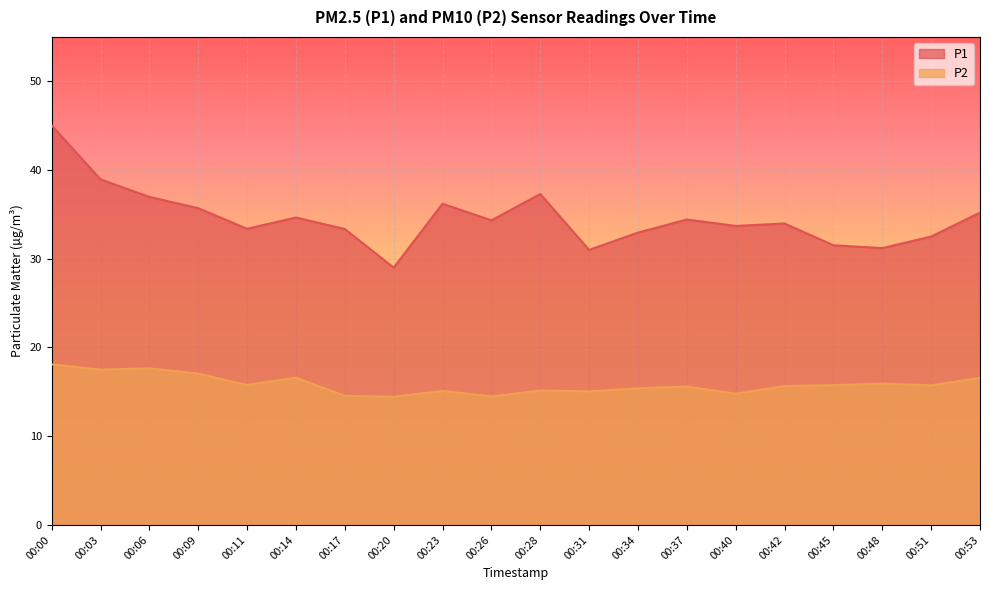

How many lines are shown in the chart?

2